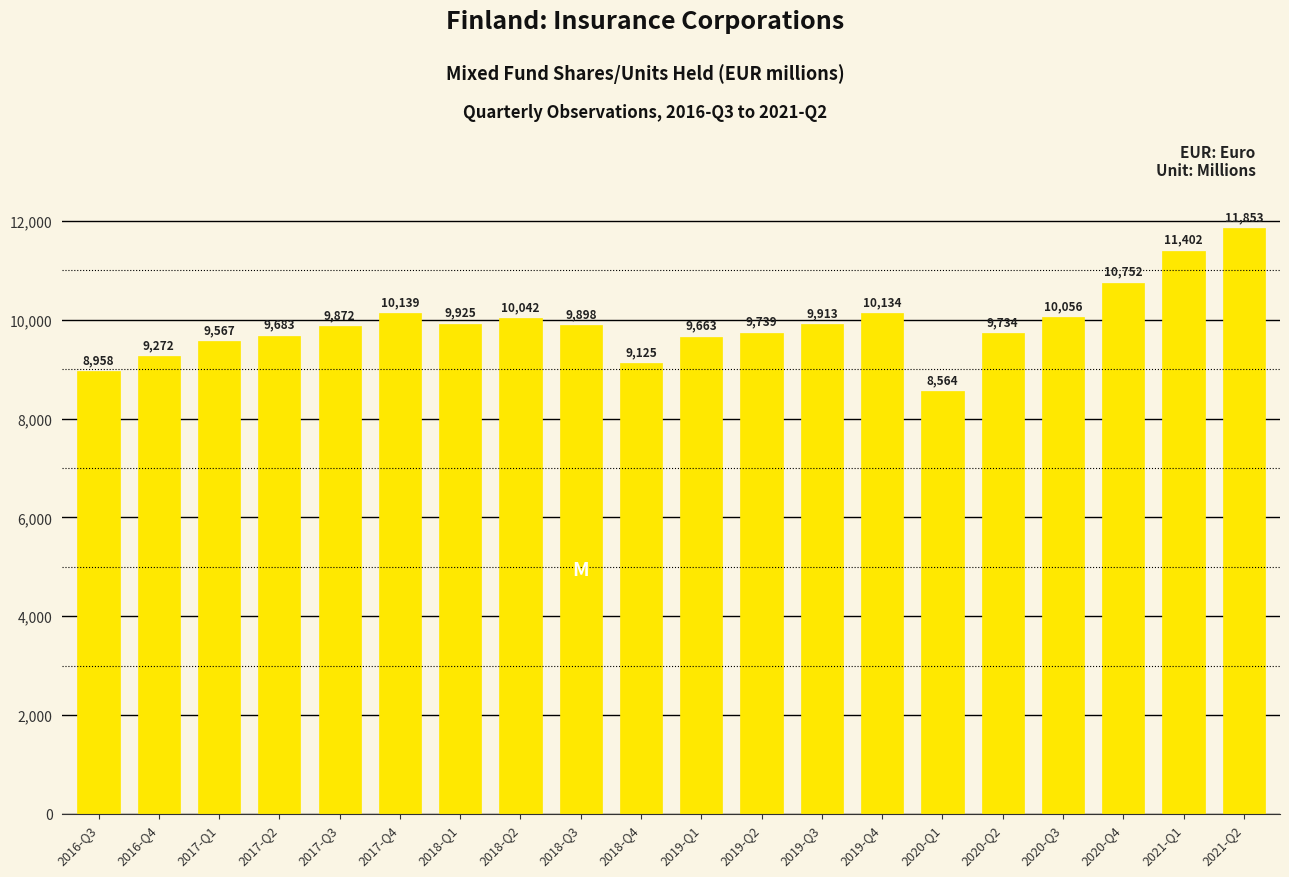

What is the value of the 18th bar from the left?

10752